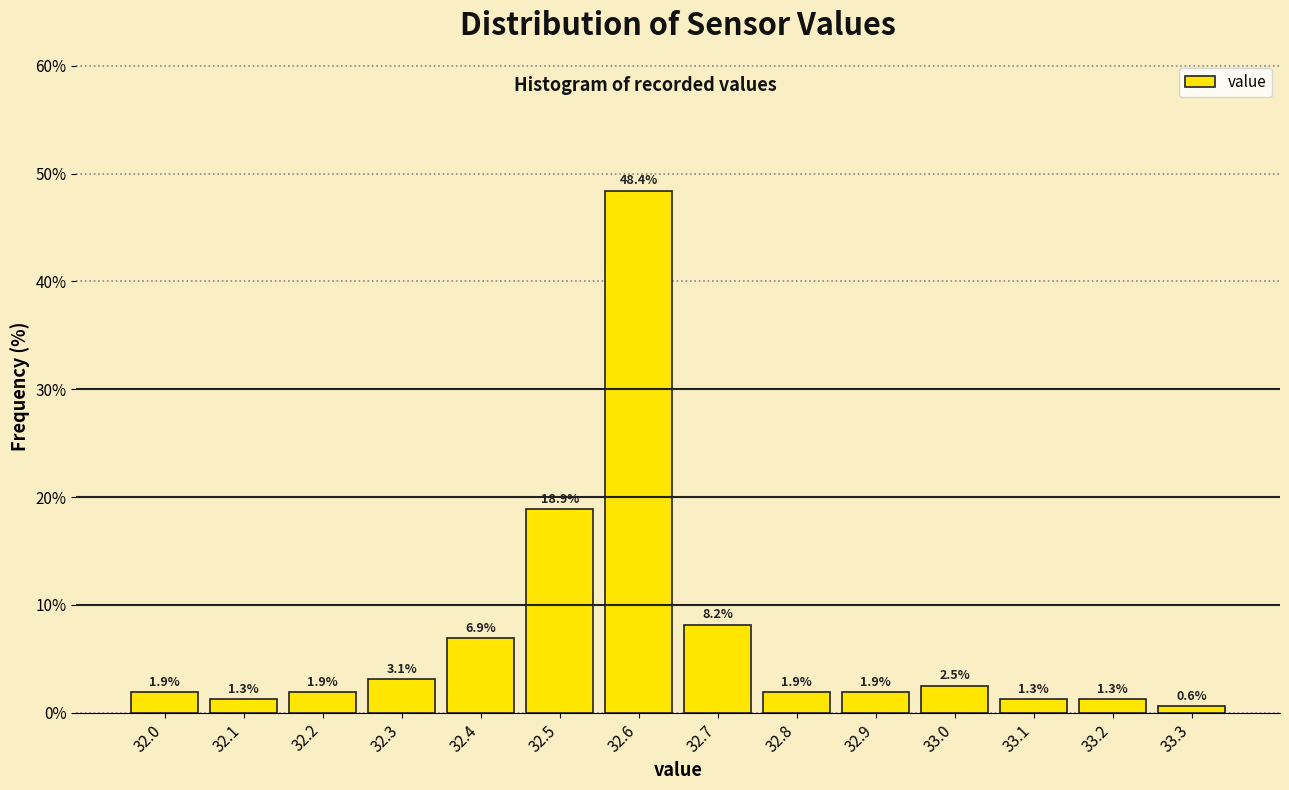

Reading left to right, list every bar in this chart as the range it spans on the x-axis followed by its height.

31.95 to 32.05: 1.9
32.05 to 32.15: 1.3
32.15 to 32.25: 1.9
32.25 to 32.35: 3.1
32.35 to 32.45: 6.9
32.45 to 32.55: 18.9
32.55 to 32.65: 48.4
32.65 to 32.75: 8.2
32.75 to 32.85: 1.9
32.85 to 32.95: 1.9
32.95 to 33.05: 2.5
33.05 to 33.15: 1.3
33.15 to 33.25: 1.3
33.25 to 33.35: 0.6